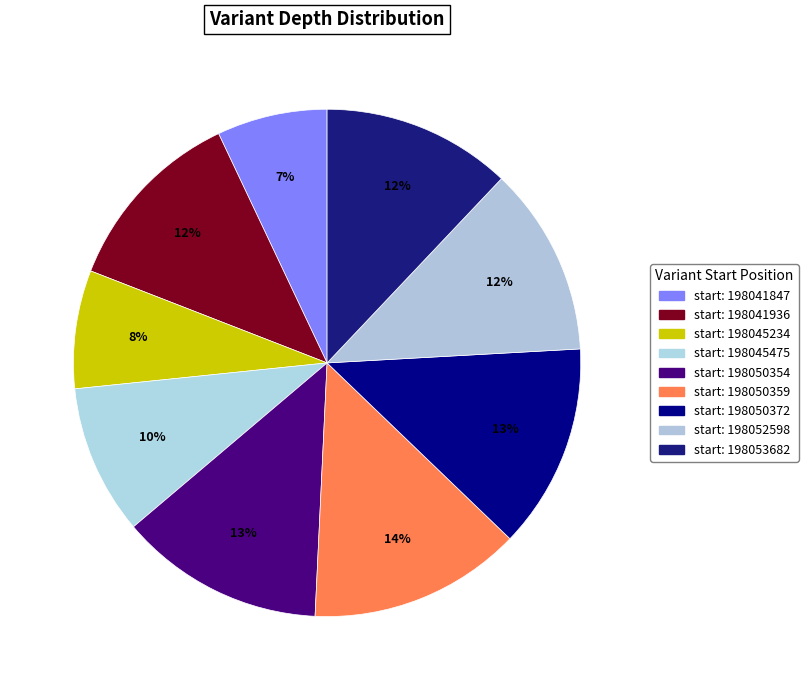

What is the smallest slice in the pie chart?

198041847